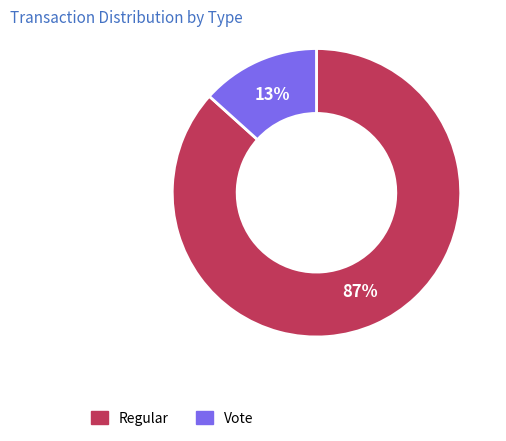

What is the smallest slice in the pie chart?

Vote